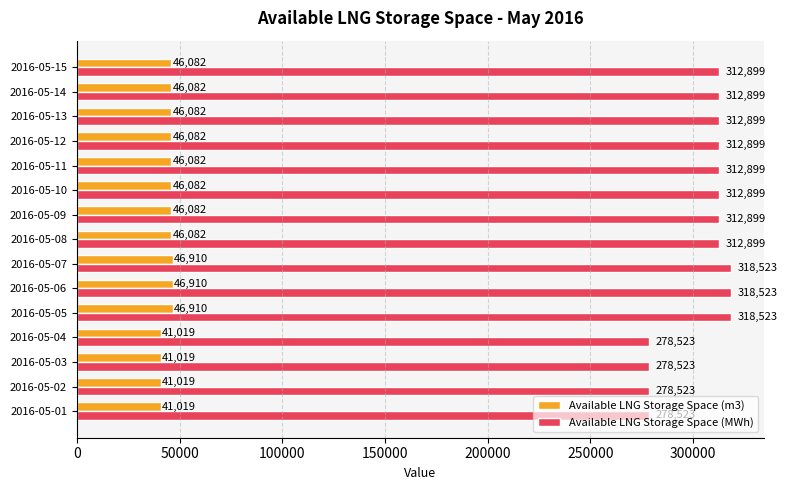

How many Available LNG Storage Space (m3) values are between 41019 and 46082?

12